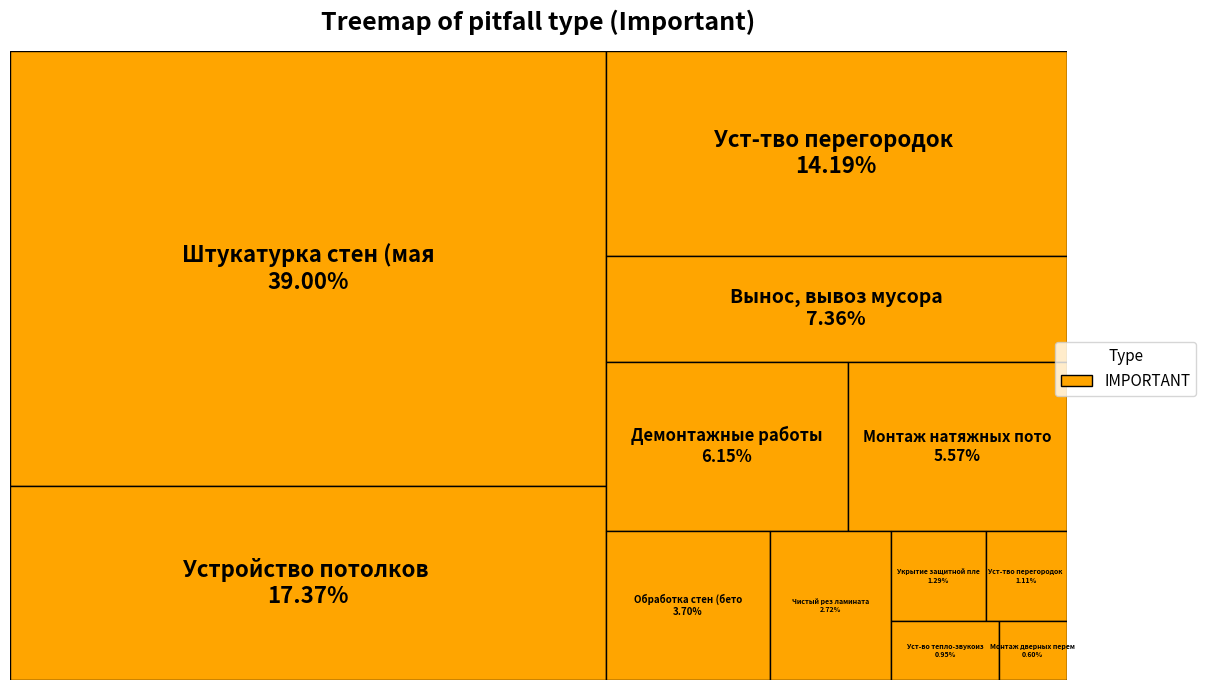

Do Монтаж натяжных потолков and Вынос, вывоз мусора together represent more than half of the pie?

No